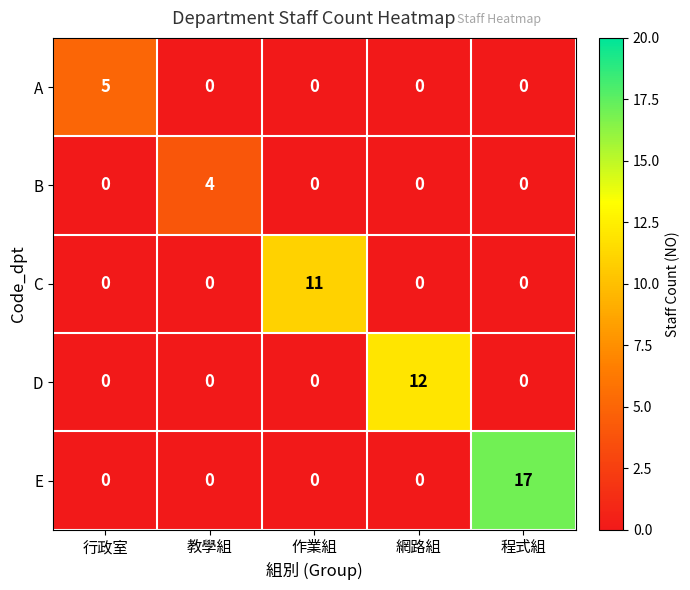

What is the maximum value for A?

5